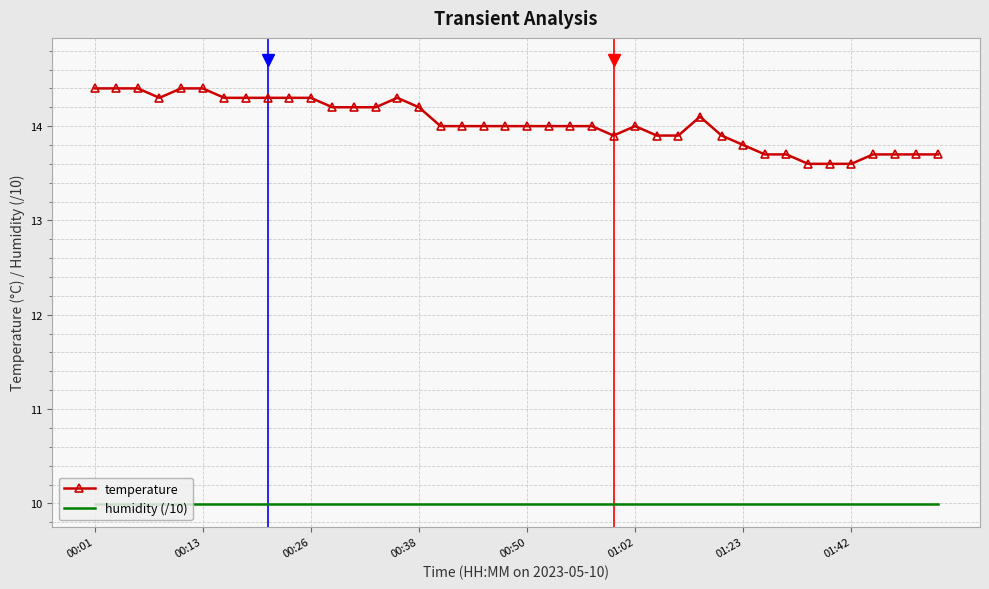

Reading left to right, transcribe all the data shown in this chart.

temperature: 14.4	14.4	14.4	14.3	14.4	14.4	14.3	14.3	14.3	14.3	14.3	14.2	14.2	14.2	14.3	14.2	14.0	14.0	14.0	14.0	14.0	14.0	14.0	14.0	13.9	14.0	13.9	13.9	14.1	13.9	13.8	13.7	13.7	13.6	13.6	13.6	13.7	13.7	13.7	13.7
humidity (/10): 10.0	10.0	10.0	10.0	10.0	10.0	10.0	10.0	10.0	10.0	10.0	10.0	10.0	10.0	10.0	10.0	10.0	10.0	10.0	10.0	10.0	10.0	10.0	10.0	10.0	10.0	10.0	10.0	10.0	10.0	10.0	10.0	10.0	10.0	10.0	10.0	10.0	10.0	10.0	10.0